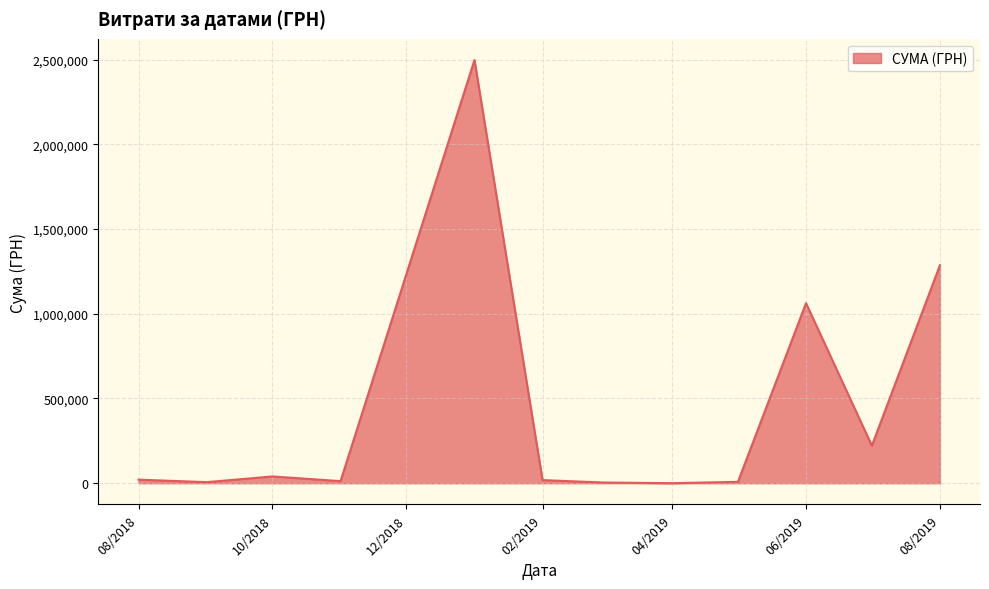

What is the difference between the maximum and minimum values?

2496773.4